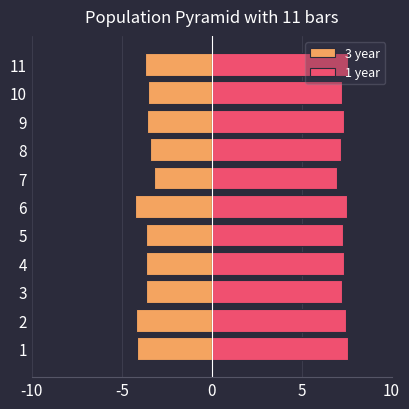

How many values in the 3 year series are below -36?

8